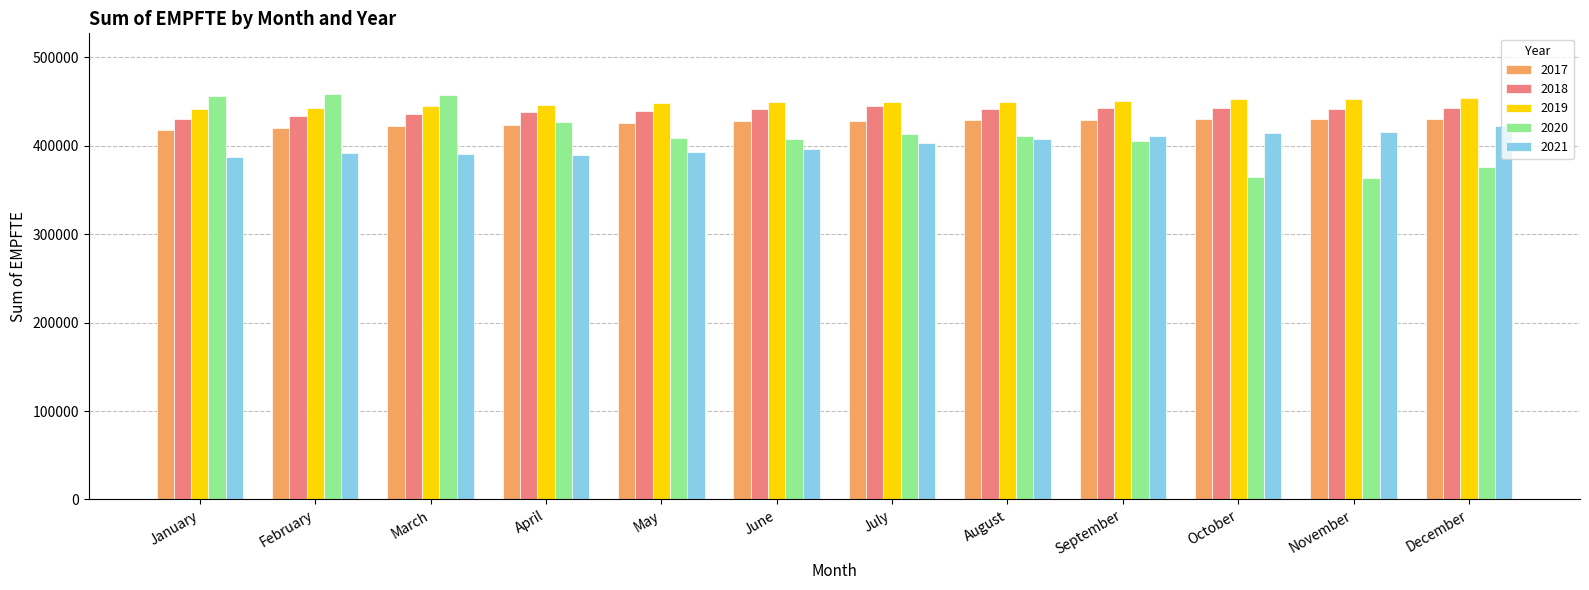

List the series in order of their peak value, lowest first.

2021, 2017, 2018, 2019, 2020